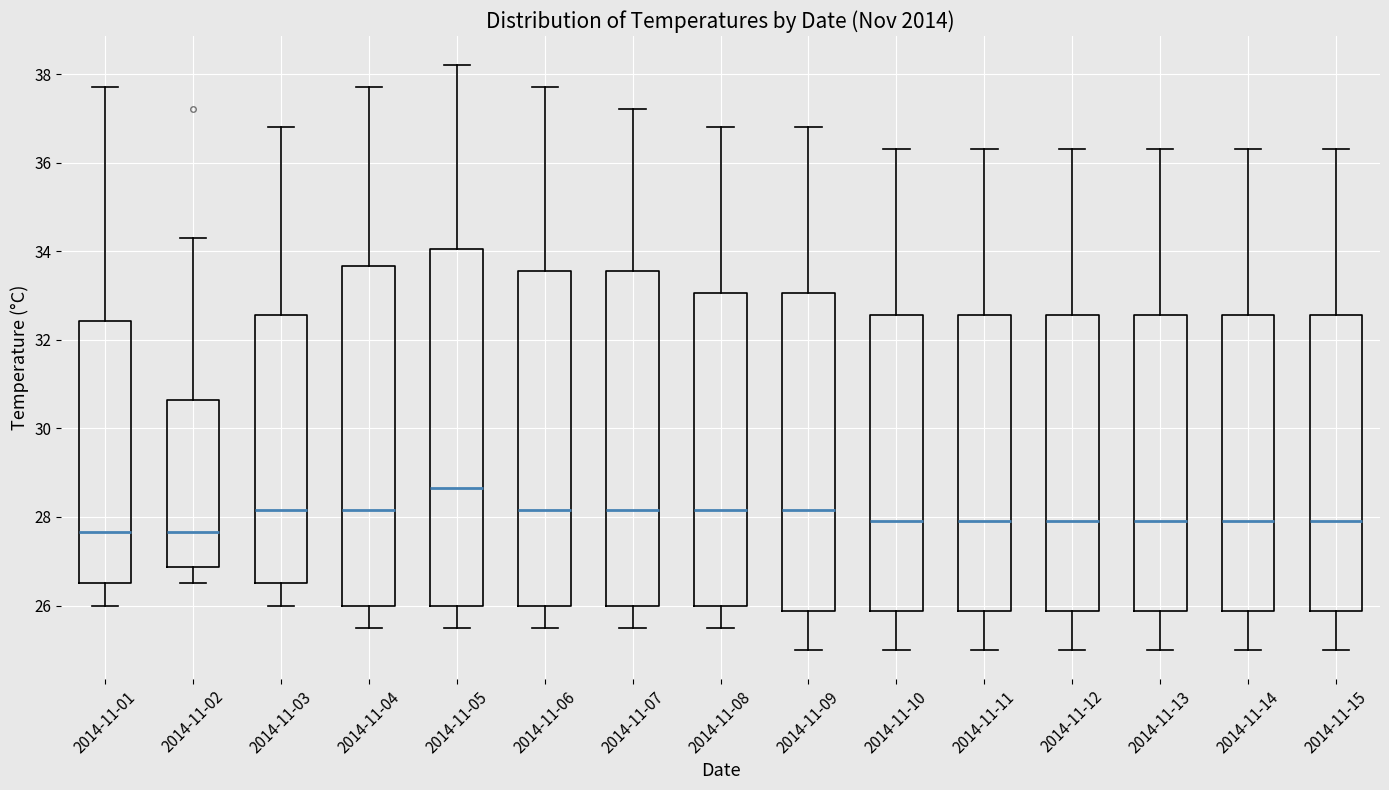

Reading left to right, read every box against the y-axis: the position of its median line, the range the box covers, and the ends of its whiskers. The values are not printed on the chart, so give them approximately, as read against the axis.

2014-11-01: median 27.6, box 26.6 to 32.4, whiskers 26.0 to 37.8
2014-11-02: median 27.6, box 26.8 to 30.6, whiskers 26.6 to 34.4
2014-11-03: median 28.2, box 26.6 to 32.6, whiskers 26.0 to 36.8
2014-11-04: median 28.2, box 26.0 to 33.6, whiskers 25.6 to 37.8
2014-11-05: median 28.6, box 26.0 to 34.0, whiskers 25.6 to 38.2
2014-11-06: median 28.2, box 26.0 to 33.6, whiskers 25.6 to 37.8
2014-11-07: median 28.2, box 26.0 to 33.6, whiskers 25.6 to 37.2
2014-11-08: median 28.2, box 26.0 to 33.0, whiskers 25.6 to 36.8
2014-11-09: median 28.2, box 25.8 to 33.0, whiskers 25.0 to 36.8
2014-11-10: median 28.0, box 25.8 to 32.6, whiskers 25.0 to 36.4
2014-11-11: median 28.0, box 25.8 to 32.6, whiskers 25.0 to 36.4
2014-11-12: median 28.0, box 25.8 to 32.6, whiskers 25.0 to 36.4
2014-11-13: median 28.0, box 25.8 to 32.6, whiskers 25.0 to 36.4
2014-11-14: median 28.0, box 25.8 to 32.6, whiskers 25.0 to 36.4
2014-11-15: median 28.0, box 25.8 to 32.6, whiskers 25.0 to 36.4